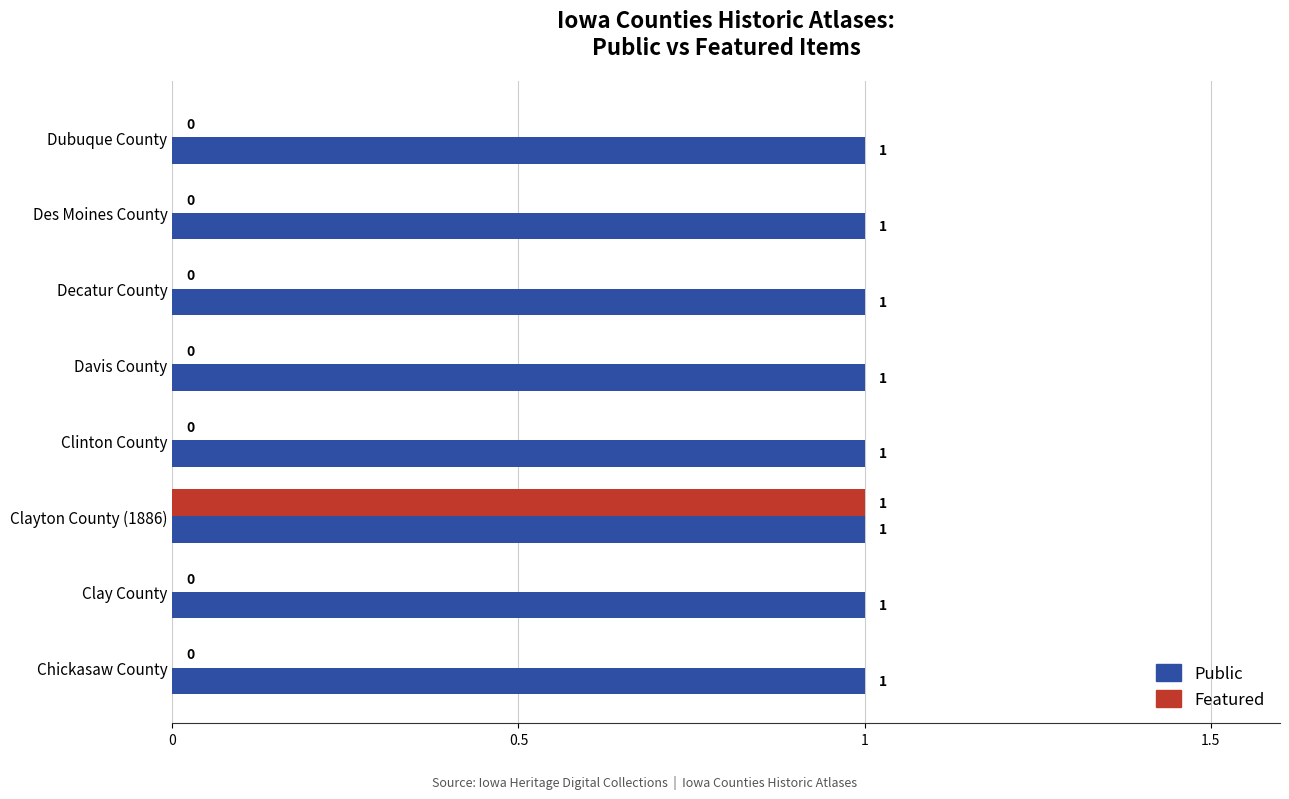

Which category has the highest value in the Featured series?

Clayton County (1886)